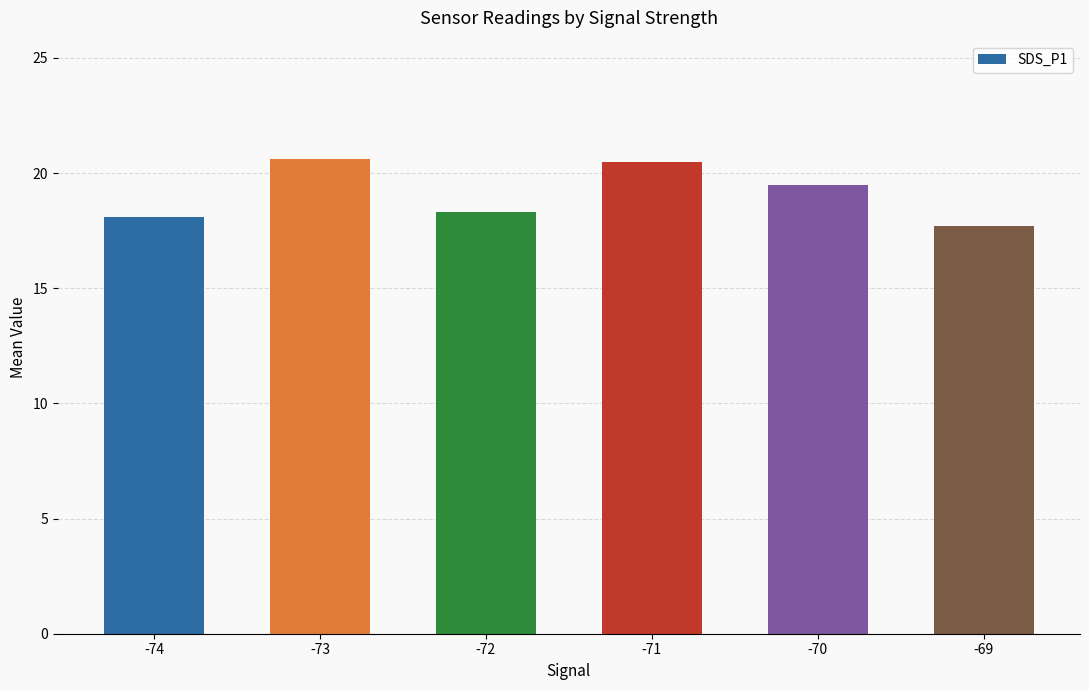

What is the difference between the second highest and minimum values?

2.8